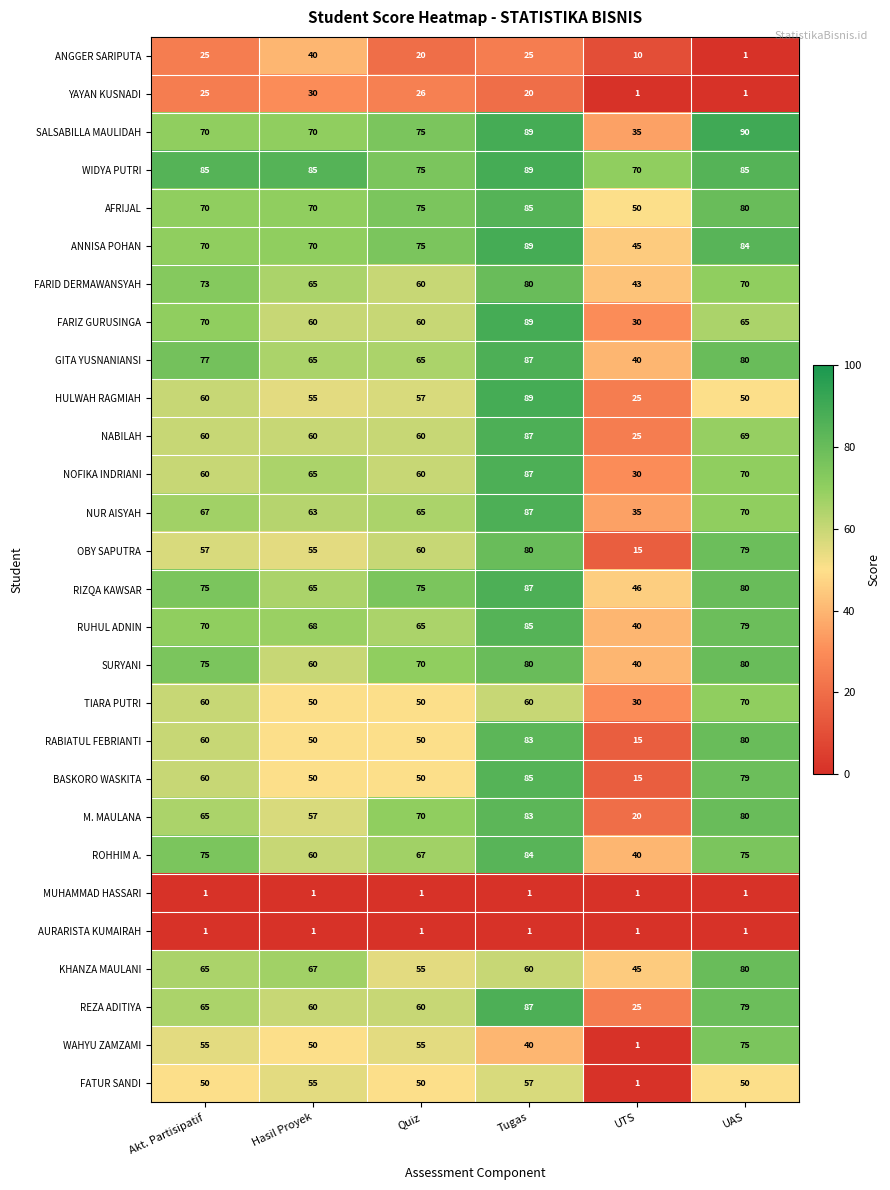

What is the total value across all series at UAS?

1803